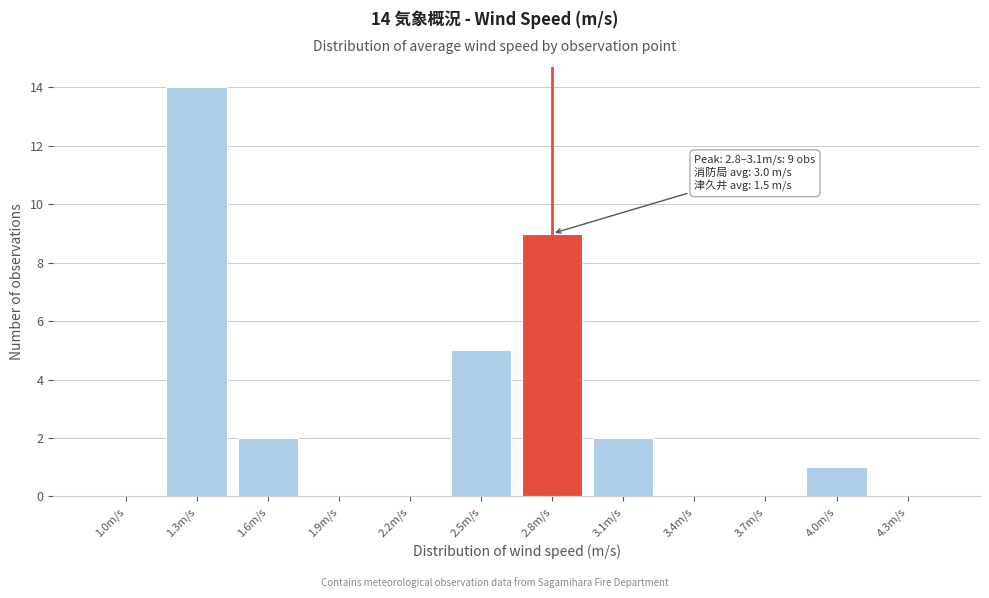

Reading left to right, what are all the values shown in this chart?

1.0m/s=0	1.3m/s=14	1.6m/s=2	1.9m/s=0	2.2m/s=0	2.5m/s=5	2.8m/s=9	3.1m/s=2	3.4m/s=0	3.7m/s=0	4.0m/s=1	4.3m/s=0